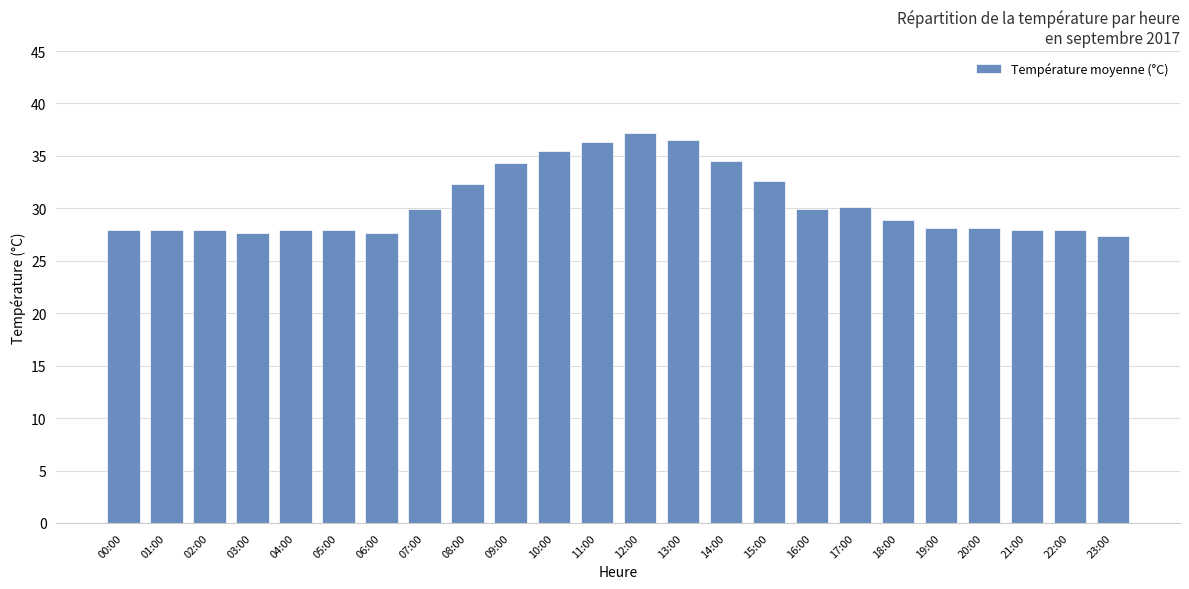

What is the smallest value displayed?

27.4